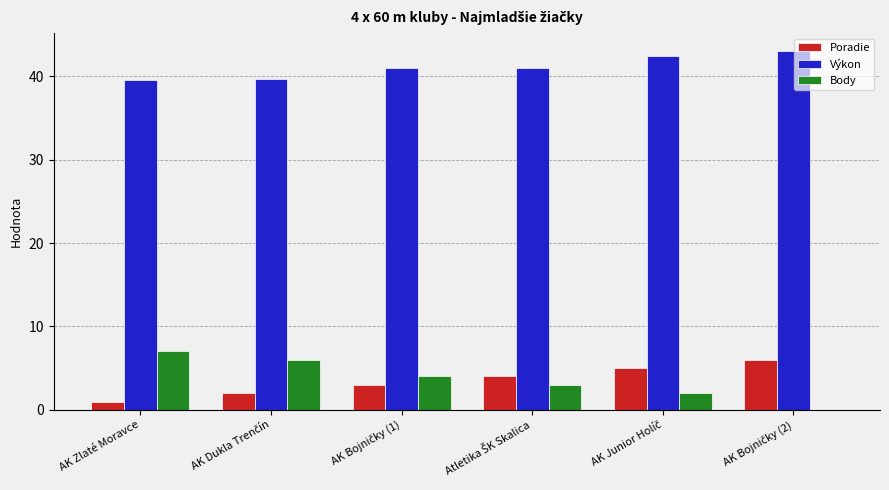

The Výkon series shows 39.6 at AK Zlaté Moravce. True or false?

True